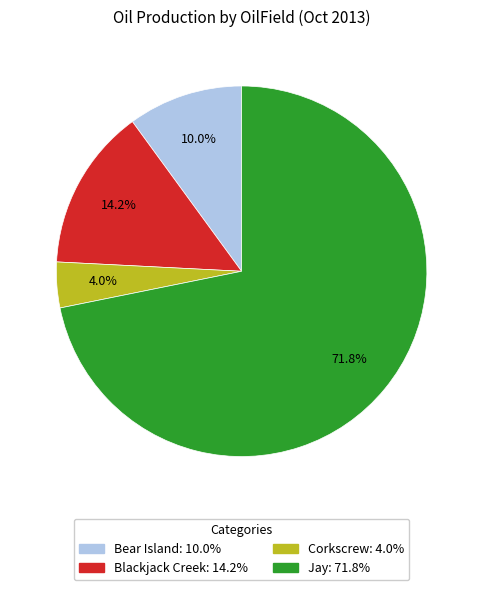

Which category has the biggest portion of the pie?

Jay